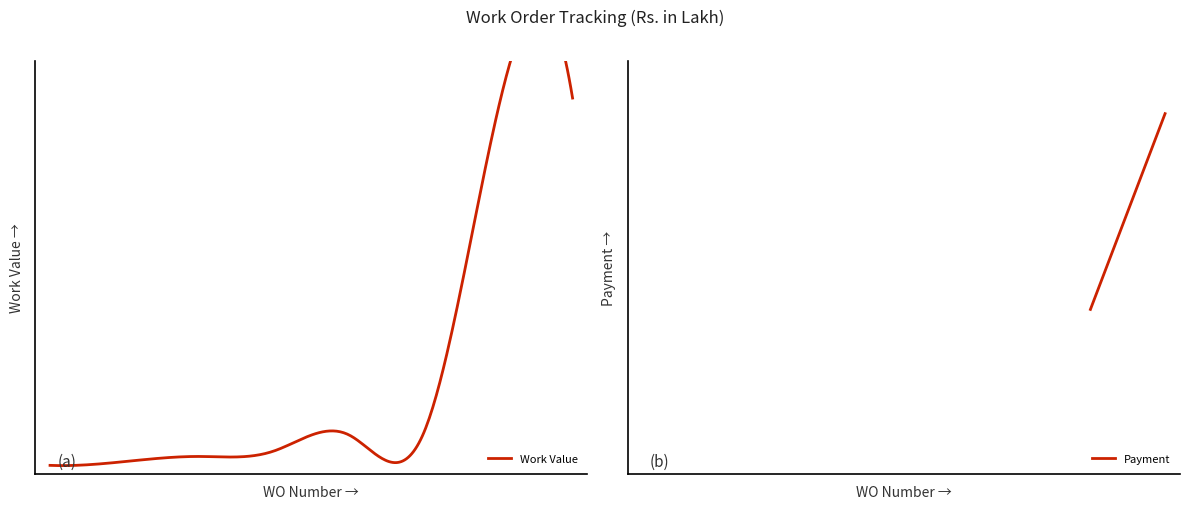

The Work Value series shows 12.4 at 2622/NMD-II. True or false?

False